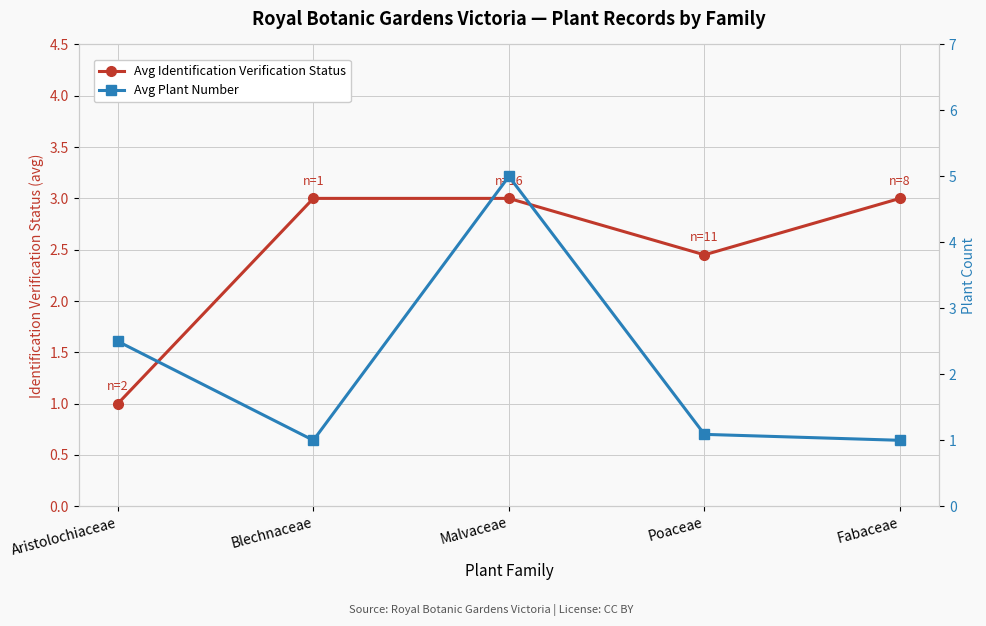

What value does the Avg Identification Verification Status series have at Poaceae?

2.5